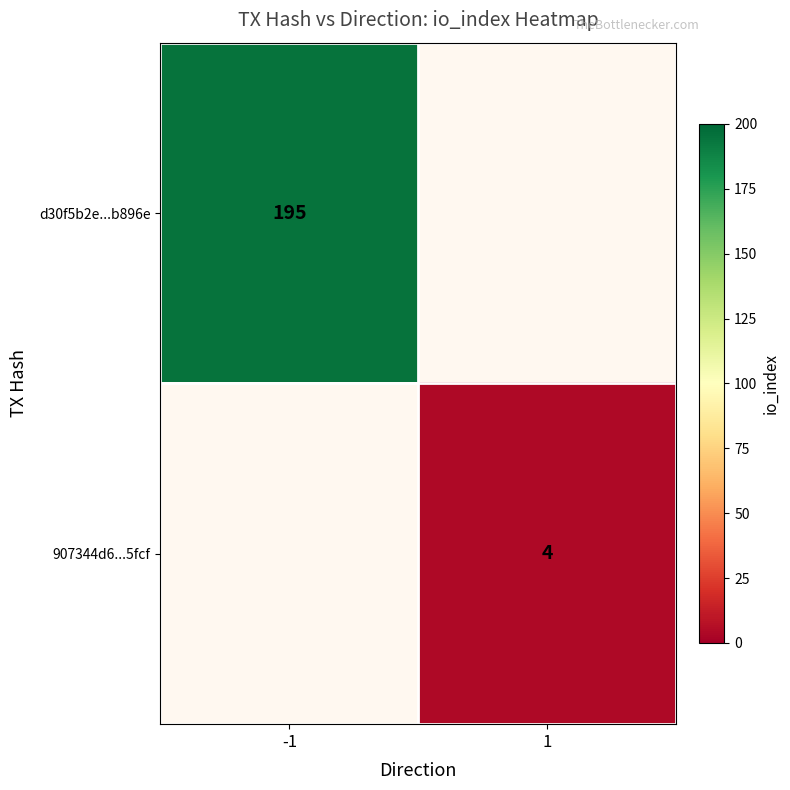

The d30f5b2e...b896e series shows 195 at -1. True or false?

True